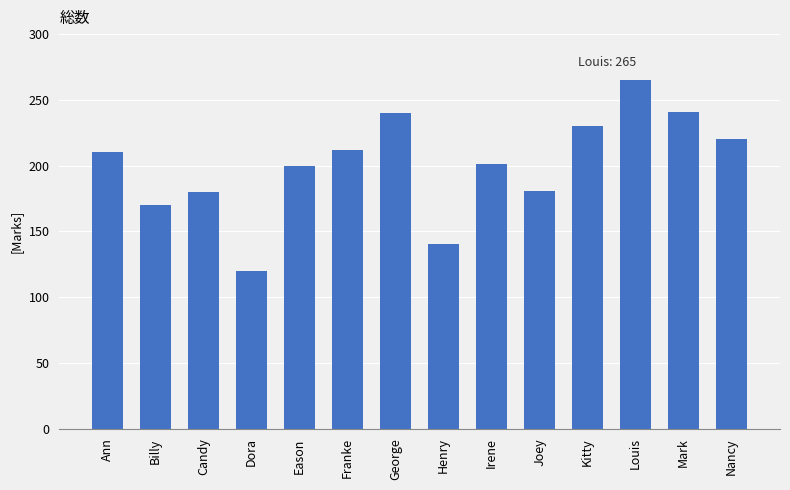

Does the chart contain any negative values?

No